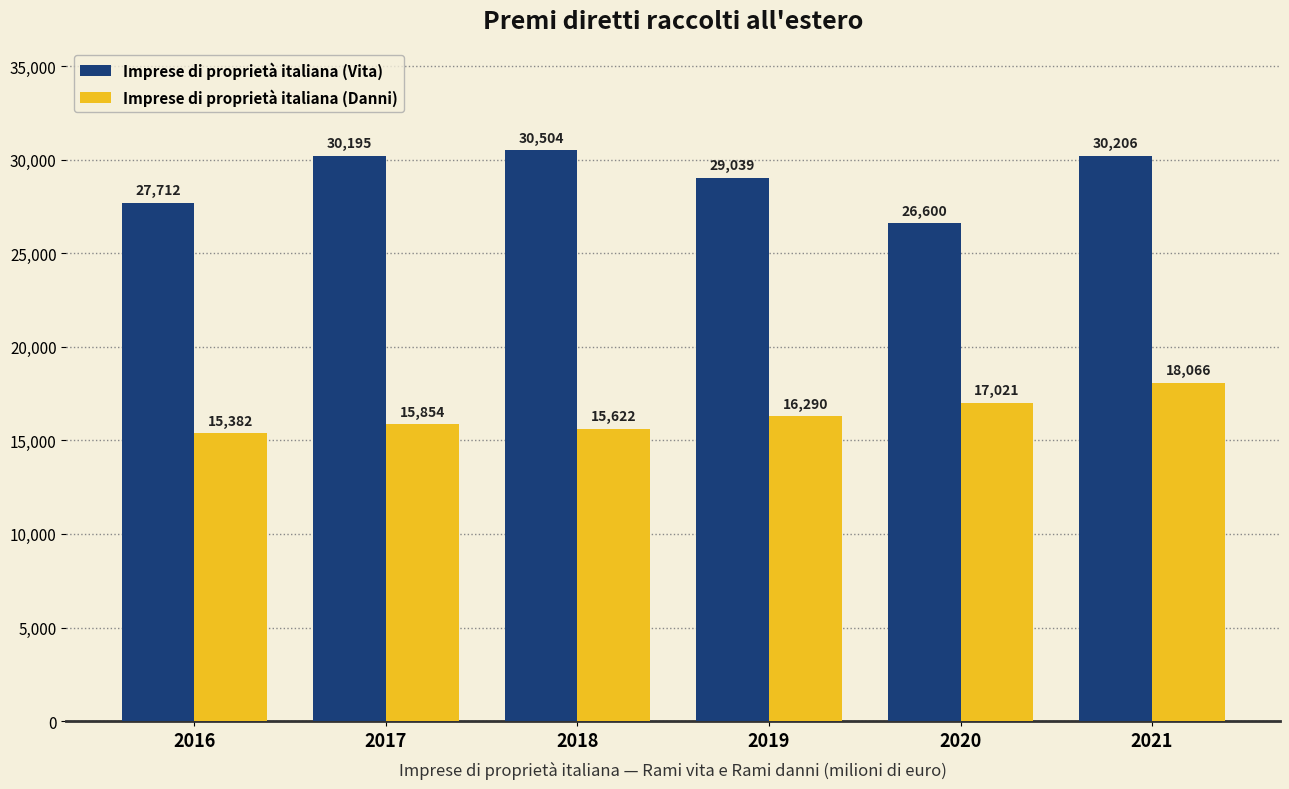

At 2021, list the series in order from smallest to largest.

Imprese di proprietà italiana (Danni), Imprese di proprietà italiana (Vita)